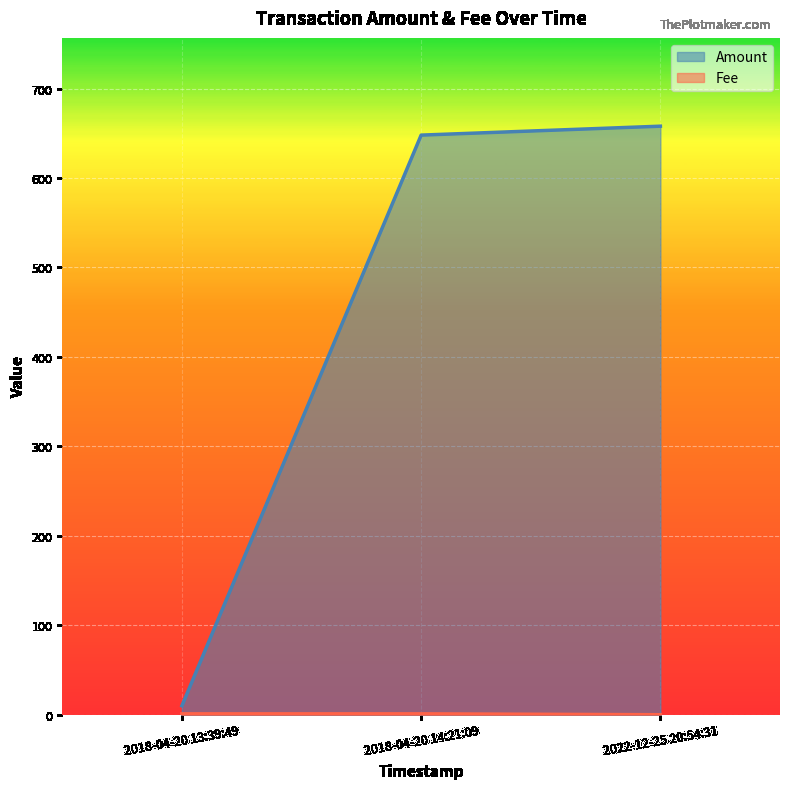

How many lines are shown in the chart?

2